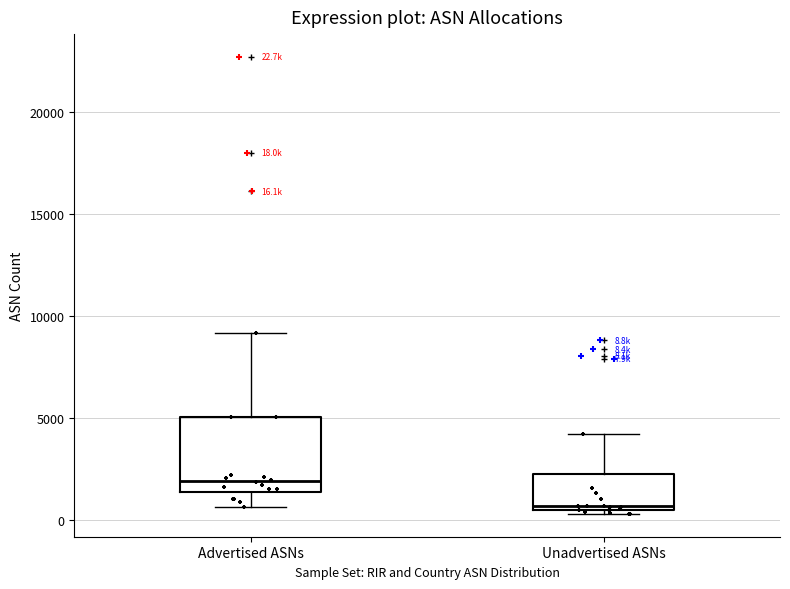

Which box has the lowest median line?

Unadvertised ASNs